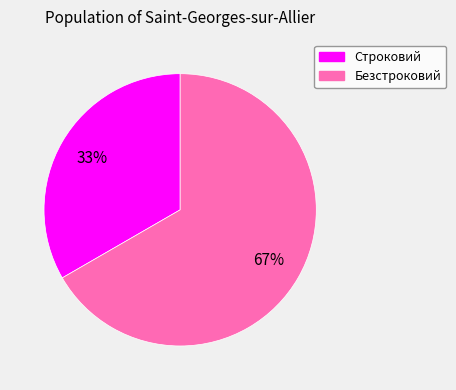

How many slices are in this pie chart?

2